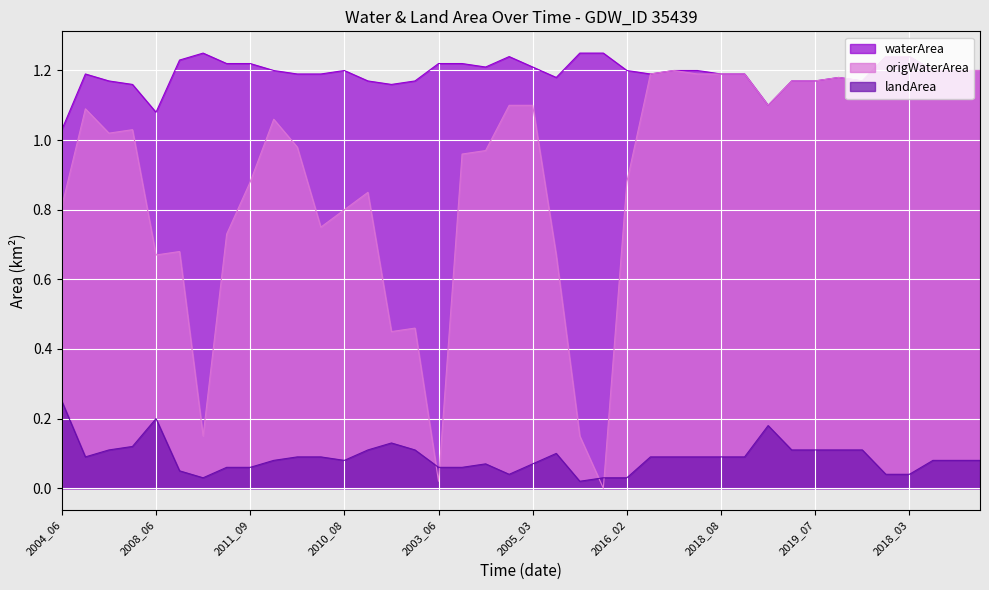

Is it true that landArea equals 0.2 at 2012_03?

False